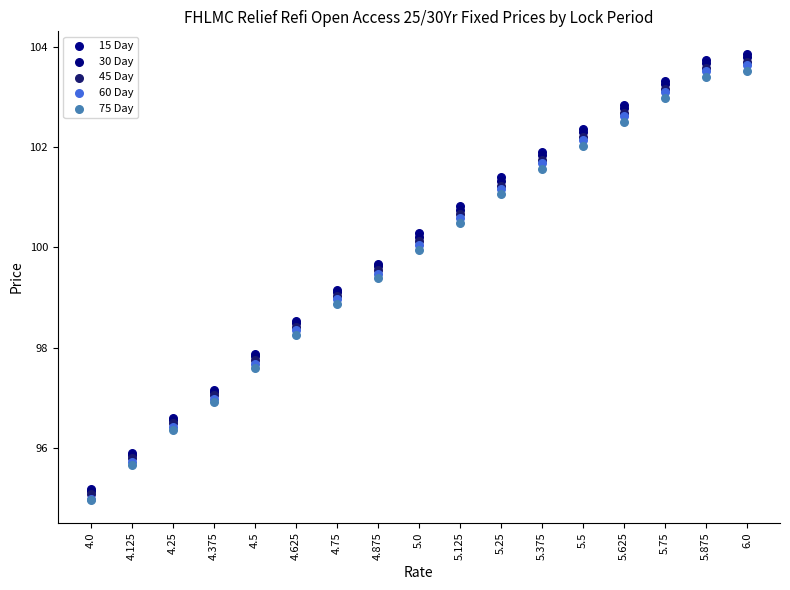

What are all the series names shown in the legend?

15 Day, 30 Day, 45 Day, 60 Day, 75 Day